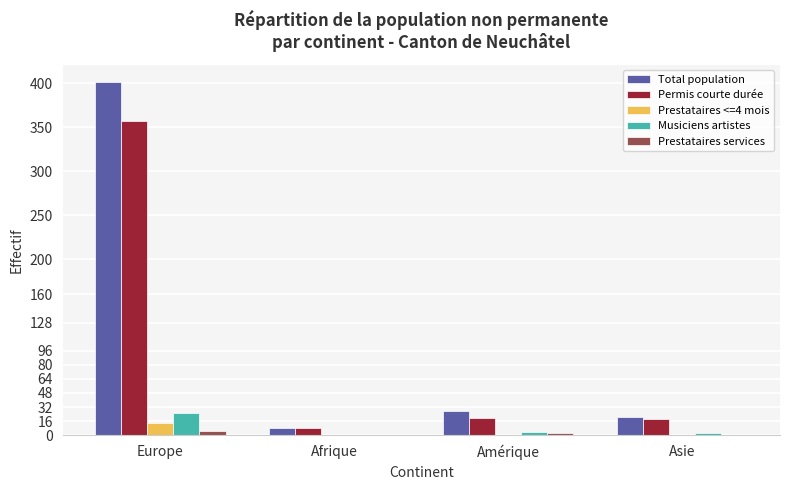

Which series has the largest total across all categories?

Total population